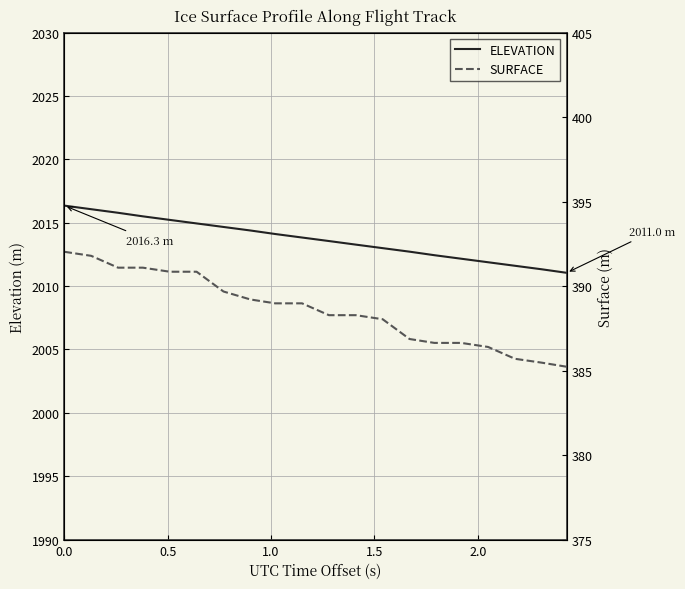

True or false: SURFACE has more than 1 points higher than both neighbors.

False